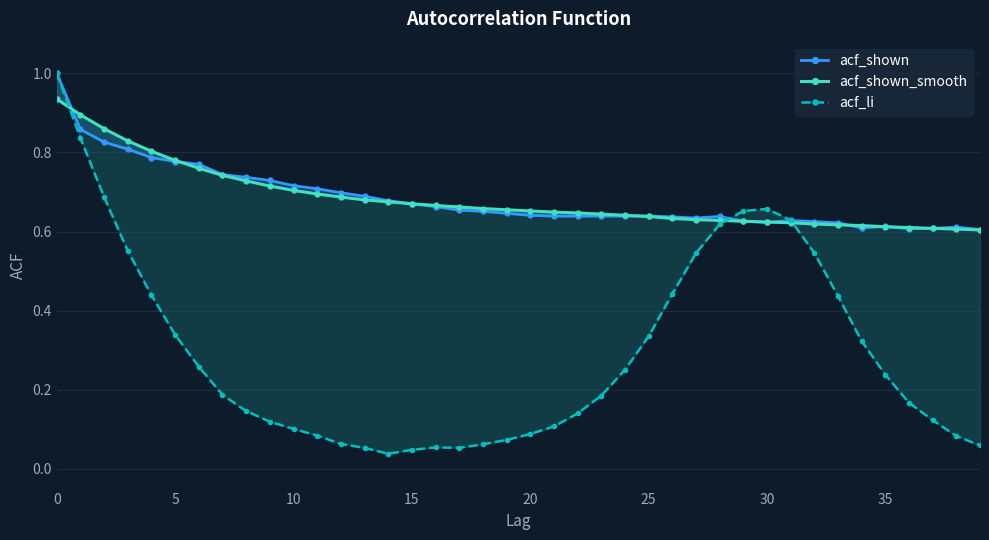

The value of acf_li at 9 is 0.2. True or false?

False